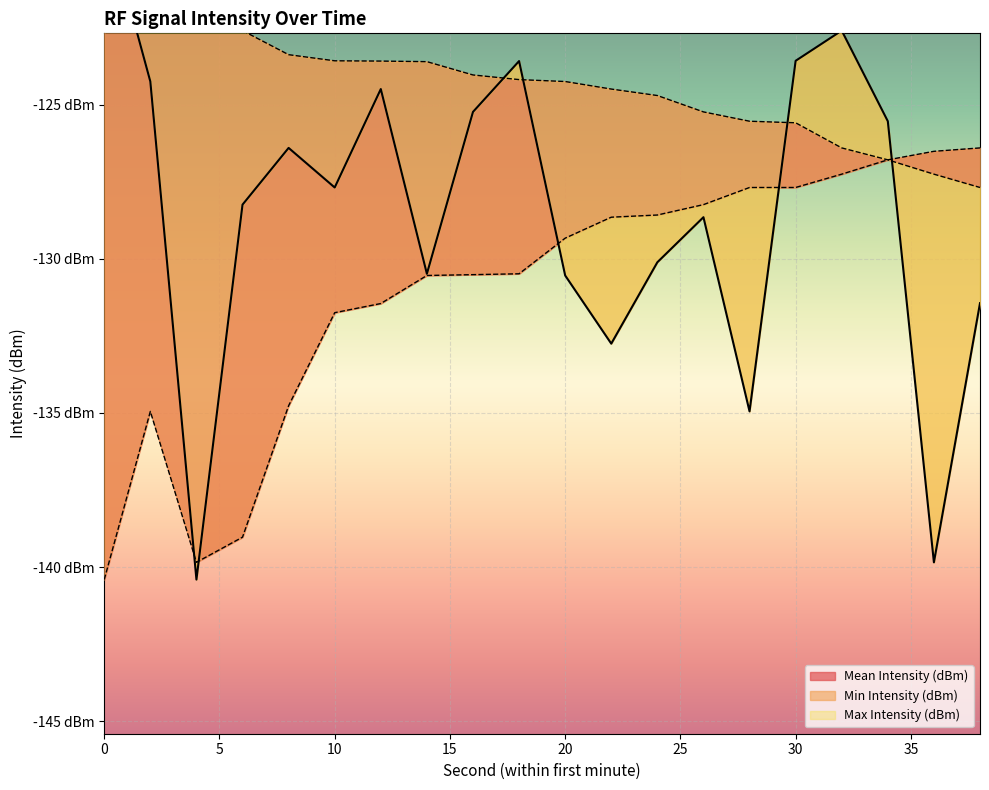

Which category has the lowest value in the Mean Intensity (dBm) series?

4